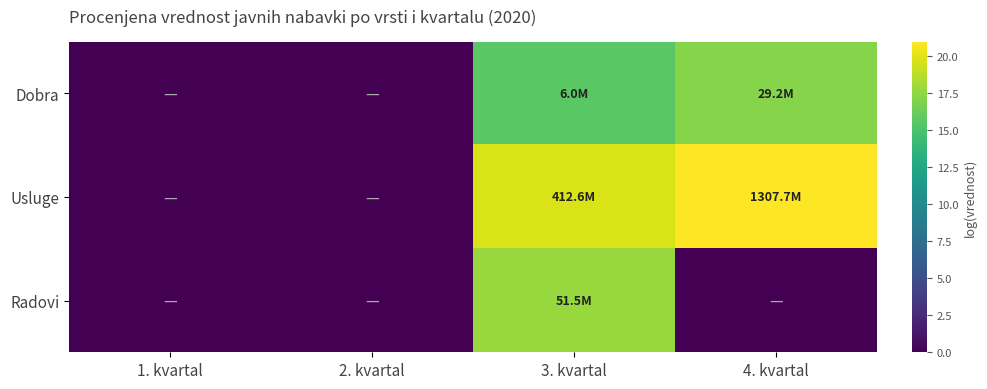

At which category is the sum across all series the highest?

3. kvartal